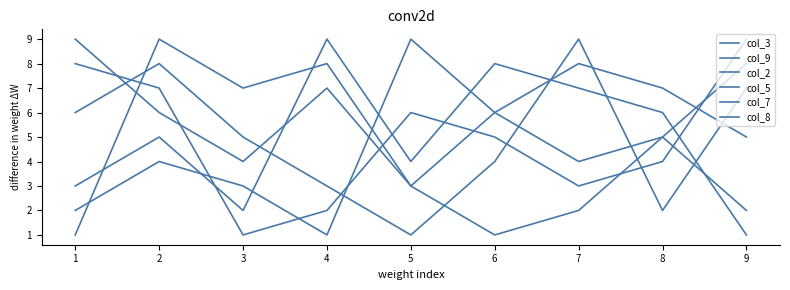

Where do col_3 and col_2 first cross each other?

1 and 2